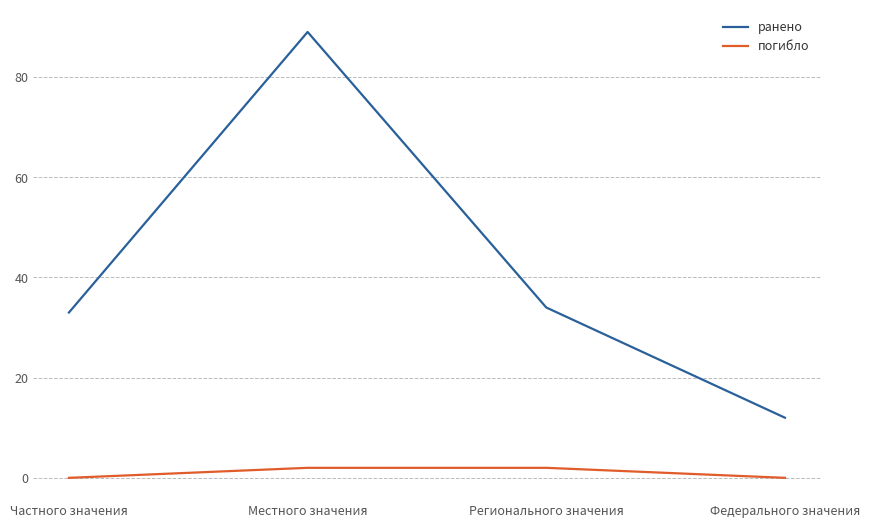

At which label does ранено reach its minimum?

Федерального значения